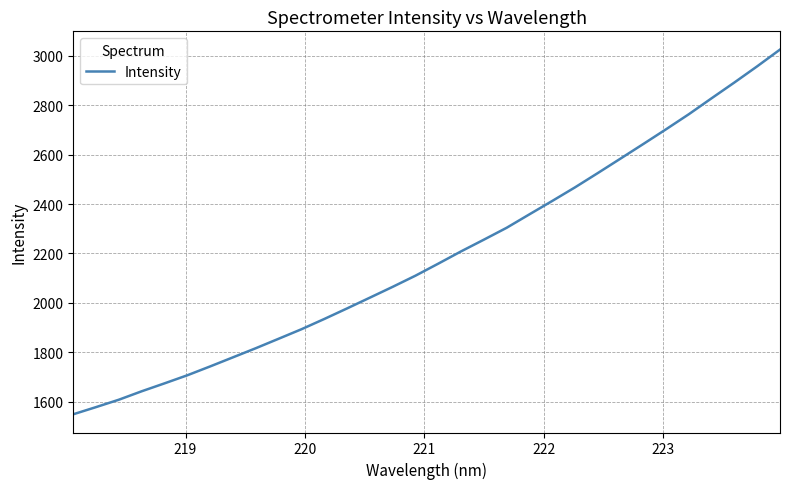

What is the difference between the maximum and minimum values?

1477.0